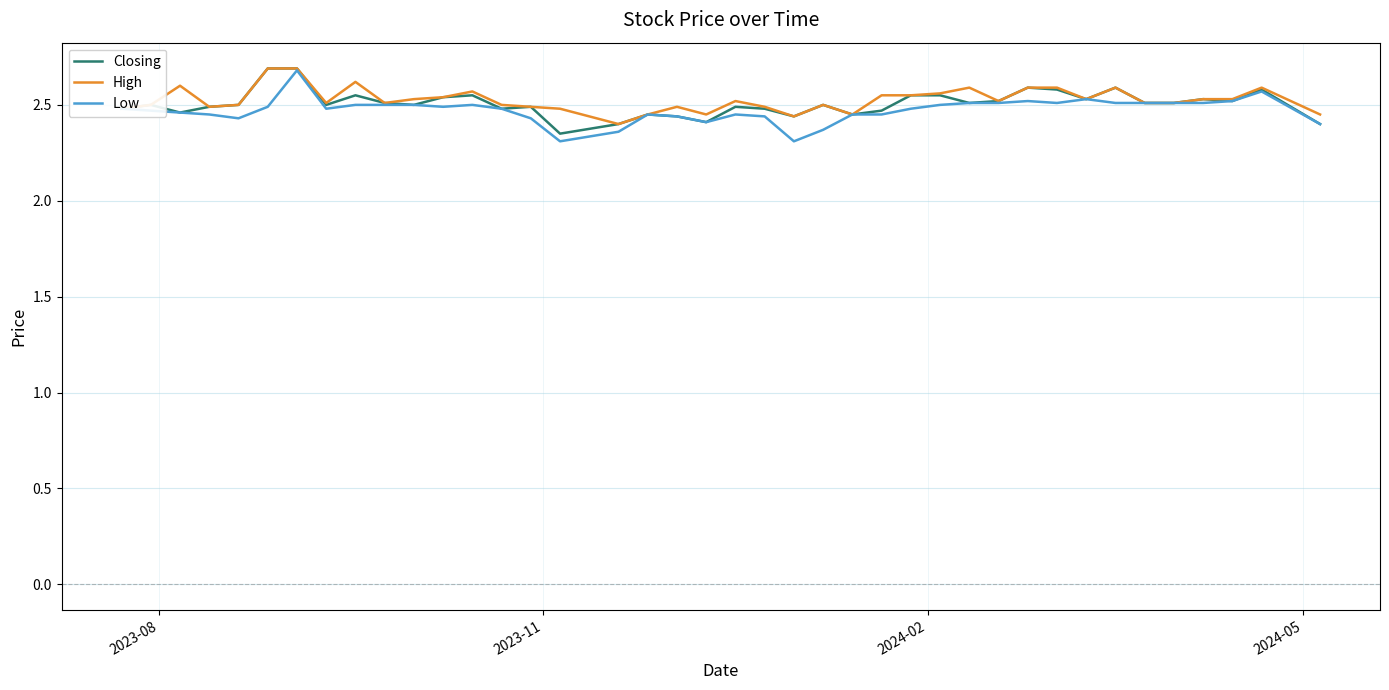

What is the greatest value displayed?

2.7